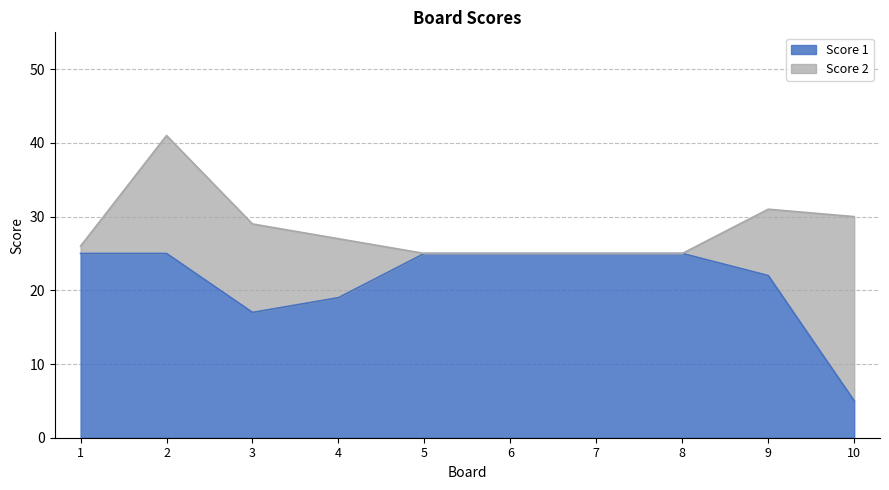

What is the difference between the values at 8 and 10?

20